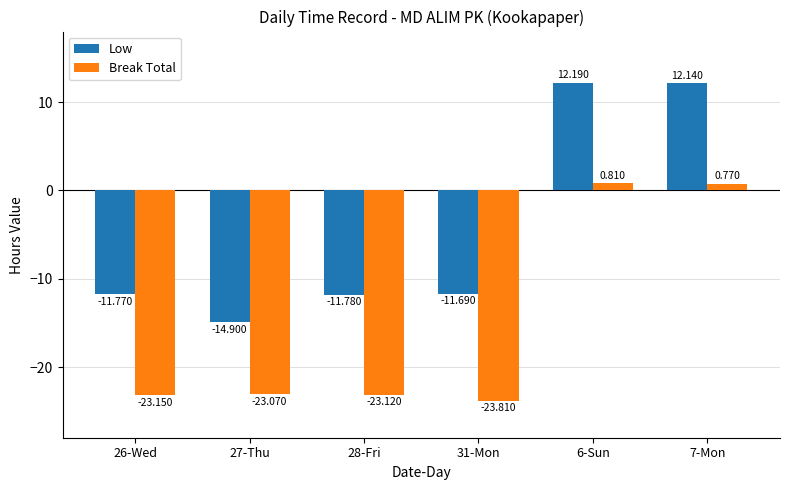

The Break Total series shows -23.1 at 28-Fri. True or false?

True